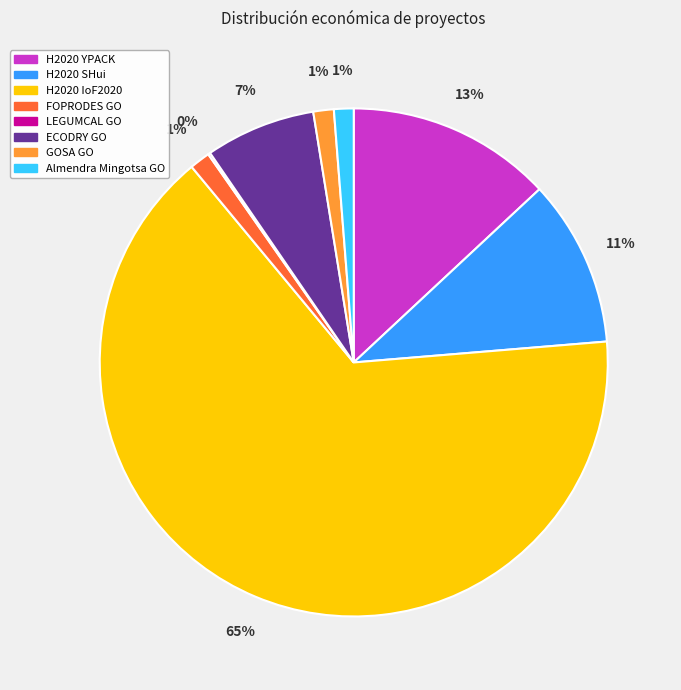

Which has a higher value, ECODRY GO or H2020 SHui?

H2020 SHui